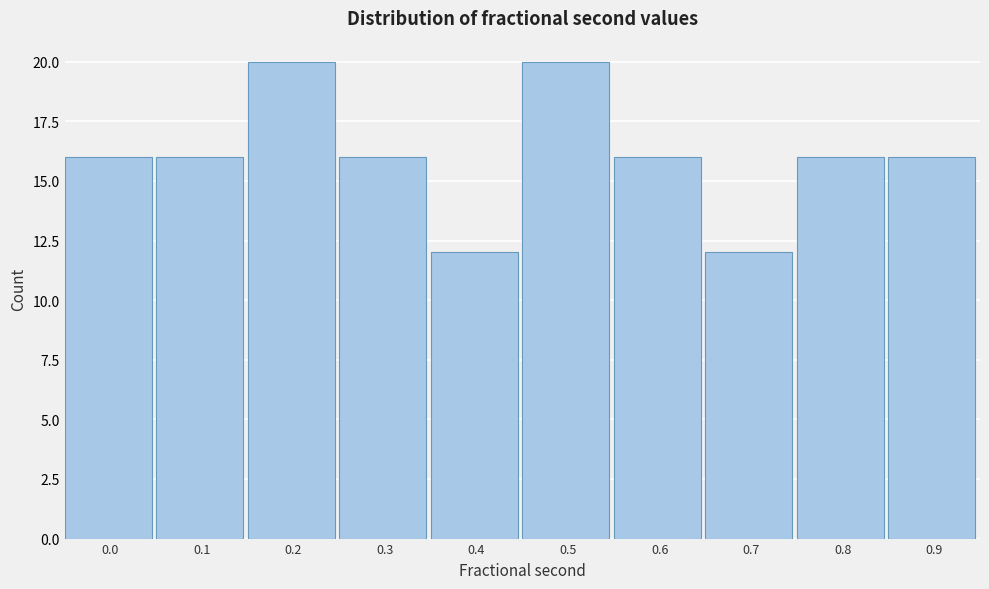

Reading left to right, extract all data points from this chart.

16	16	20	16	12	20	16	12	16	16